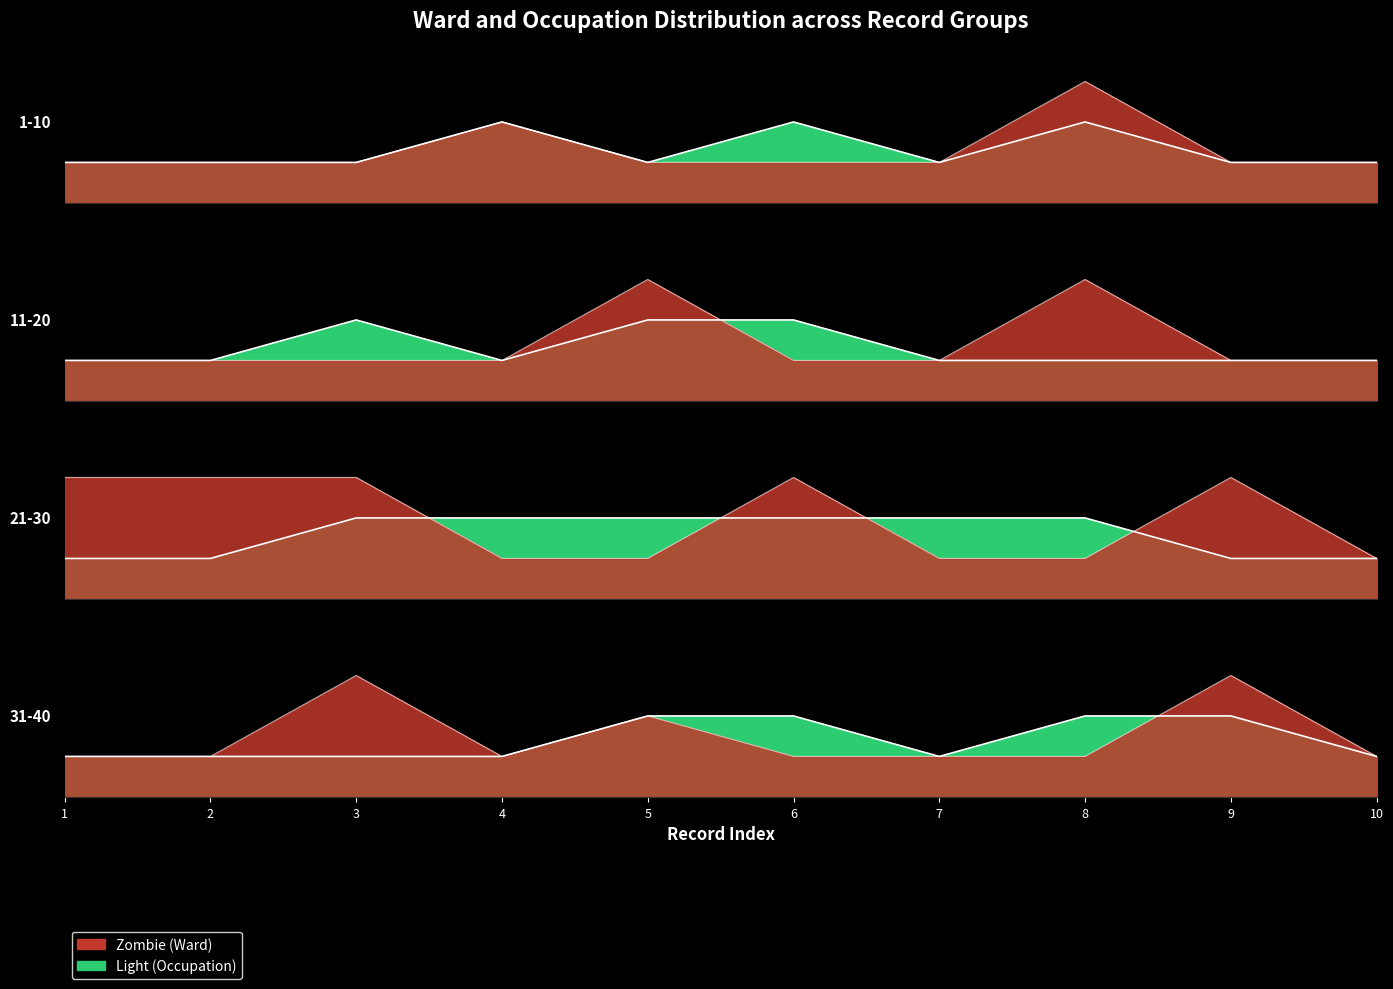

True or false: Occupation_code has a value of 1 at 22.

True